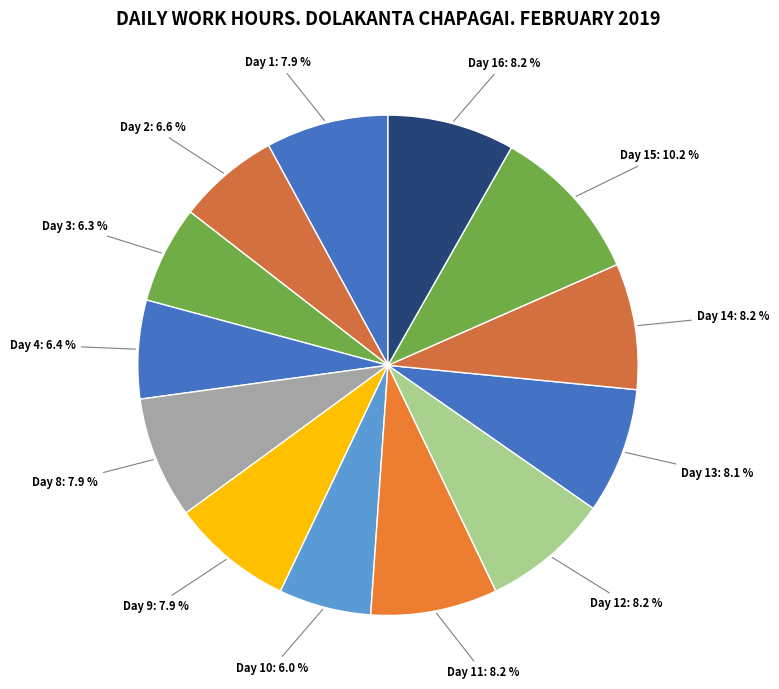

Rank the categories by value from lowest to highest.

Day 10, Day 3, Day 4, Day 2, Day 9, Day 8, Day 1, Day 13, Day 14, Day 11, Day 16, Day 12, Day 15